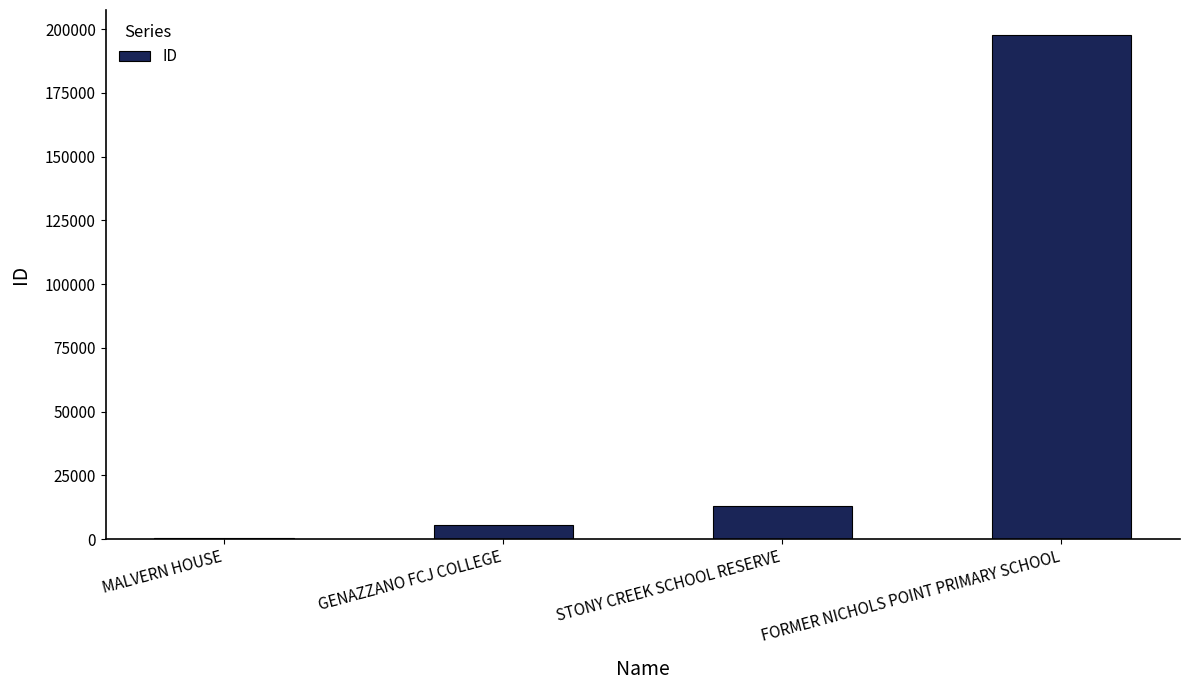

Which category has the highest value across all series?

FORMER NICHOLS POINT PRIMARY SCHOOL